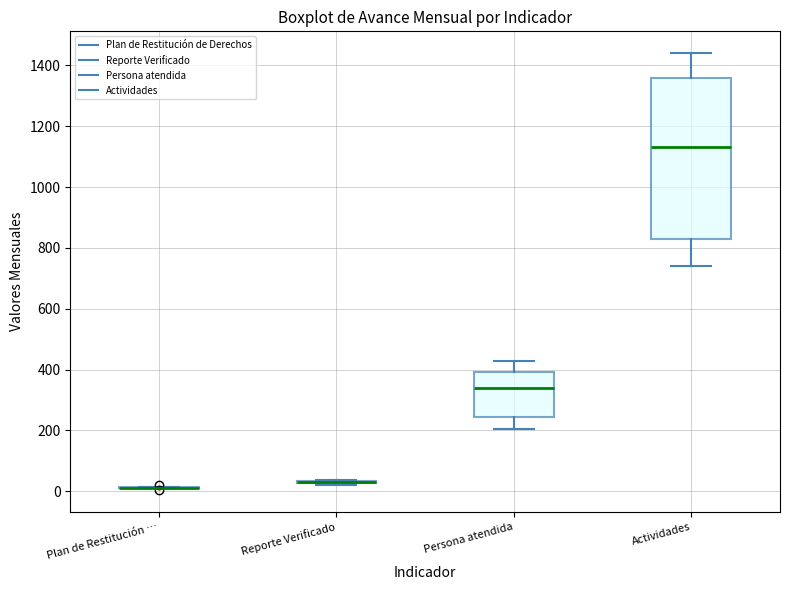

Reading left to right, transcribe this box plot: for each box, give where its median line is, the range the box spans, and where its two whiskers end, as read against the y-axis. The values are not printed on the chart, so give them approximately, as read against the axis.

Plan de Restitución …: box collapsed to a line at 20, whiskers 20 to 20
Reporte Verificado: box collapsed to a line at 40, whiskers 20 to 40
Persona atendida: median 340, box 240 to 400, whiskers 200 to 420
Actividades: median 1140, box 840 to 1360, whiskers 740 to 1440